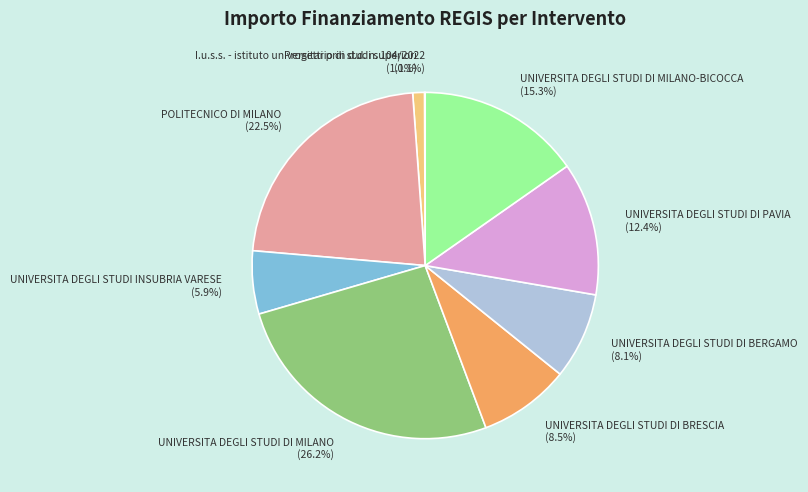

Which category has the biggest portion of the pie?

UNIVERSITA DEGLI STUDI DI MILANO